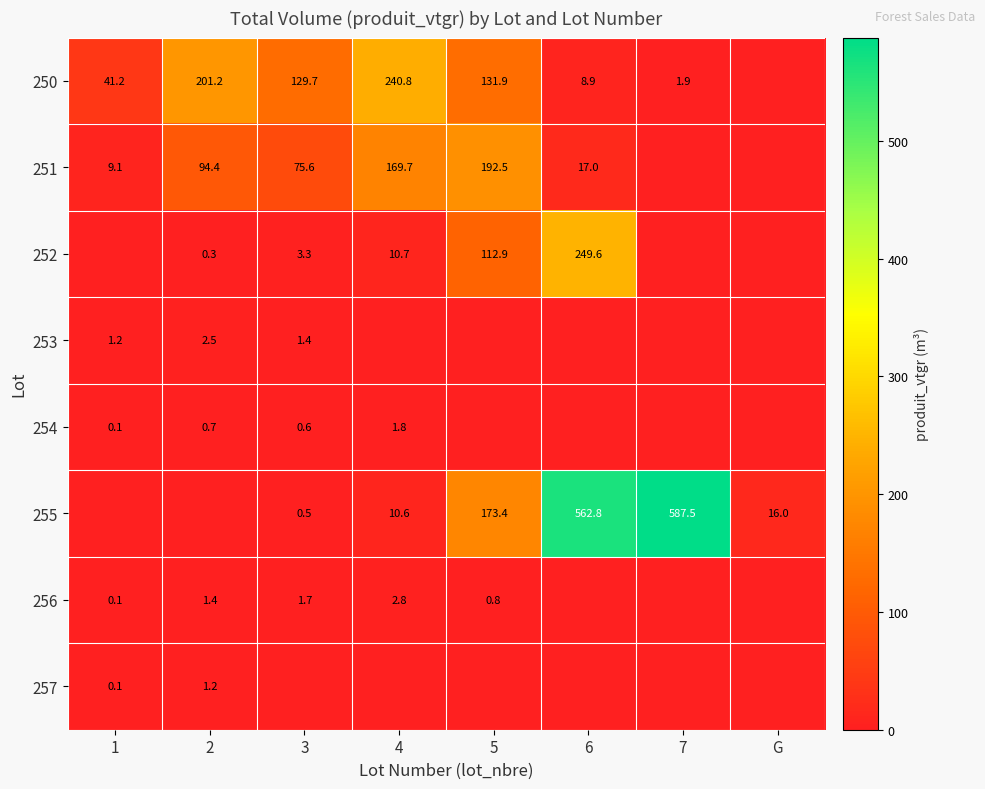

What is the sum of the 255 values at 5 and 6?

736.2